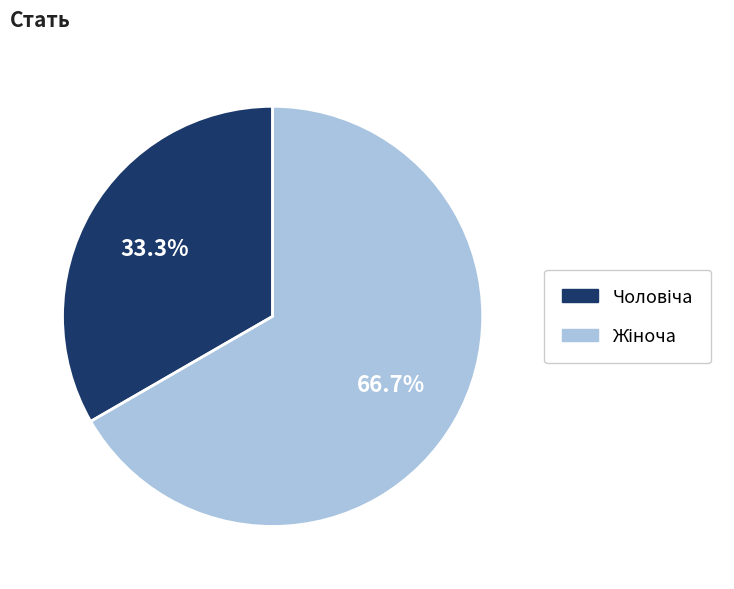

Is there a majority slice in this chart?

Yes